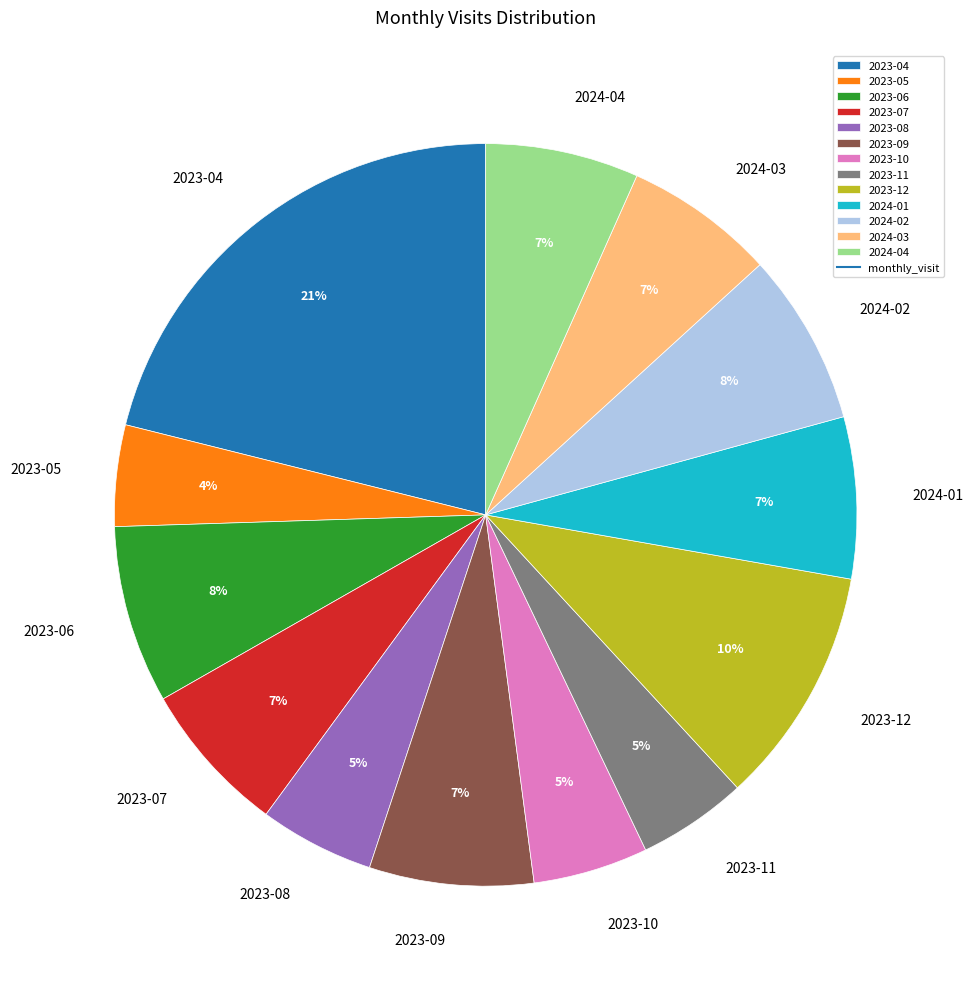

Does any single category account for the majority?

No